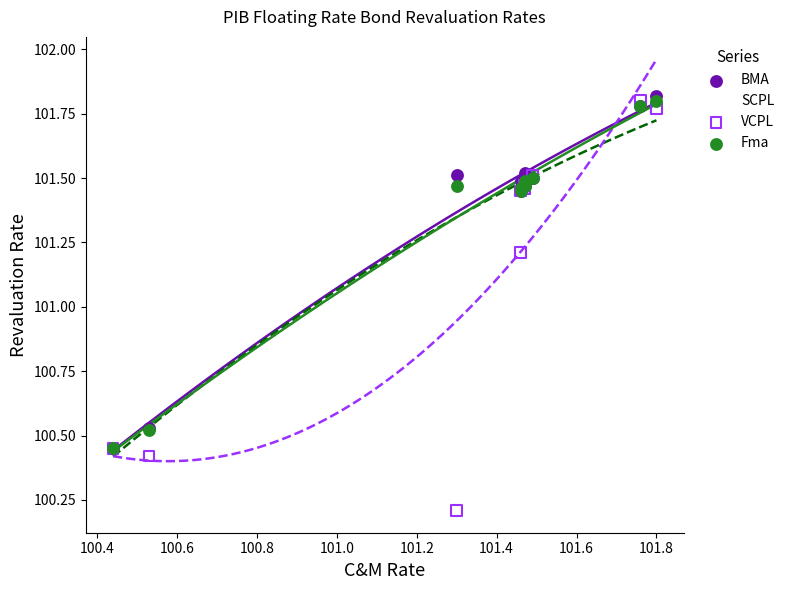

Which series has the widest spread of Y values?

VCPL